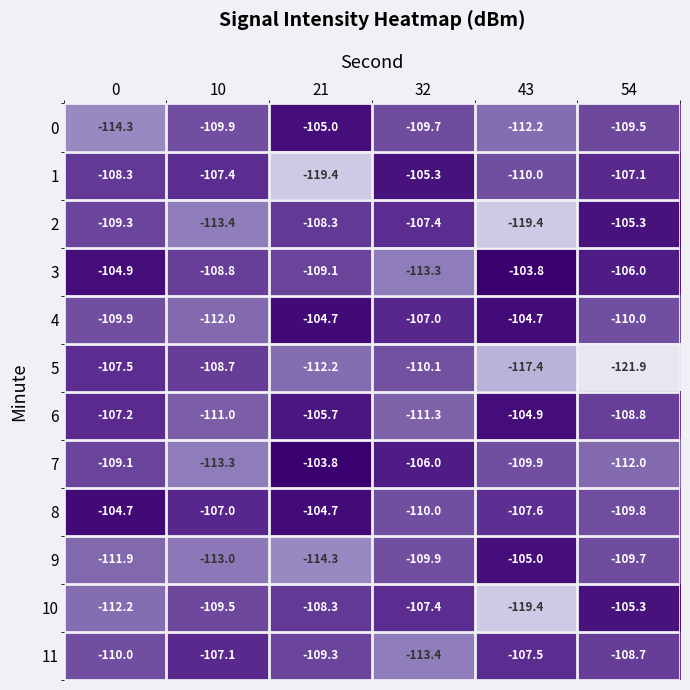

Is it true that 6 equals -42.1 at 10?

False